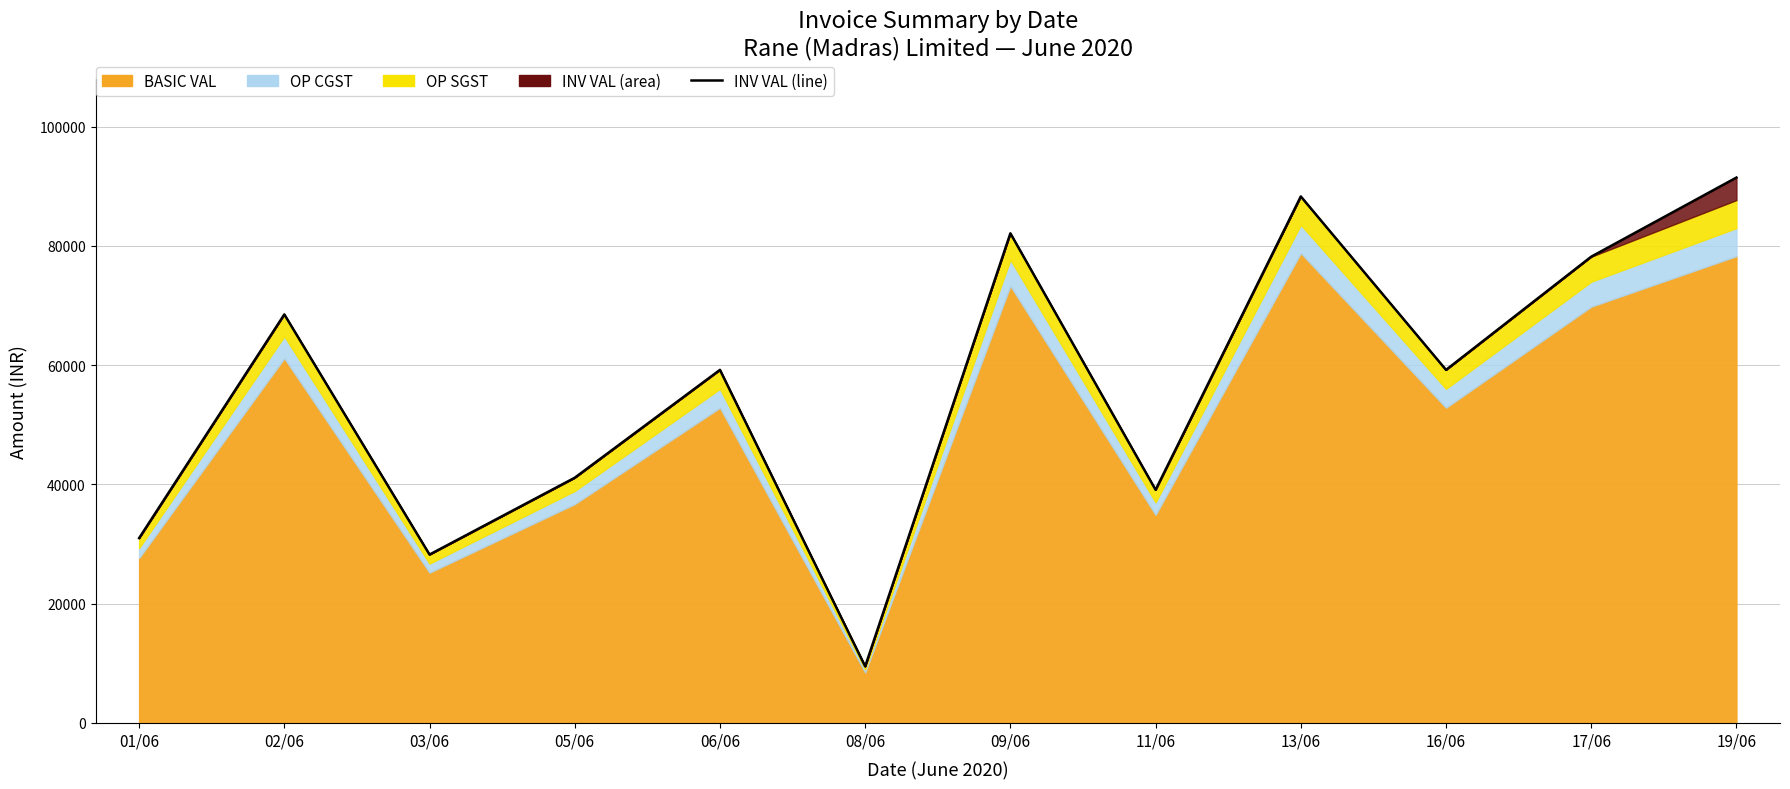

What is the label of the 5th point from the right?

11/06